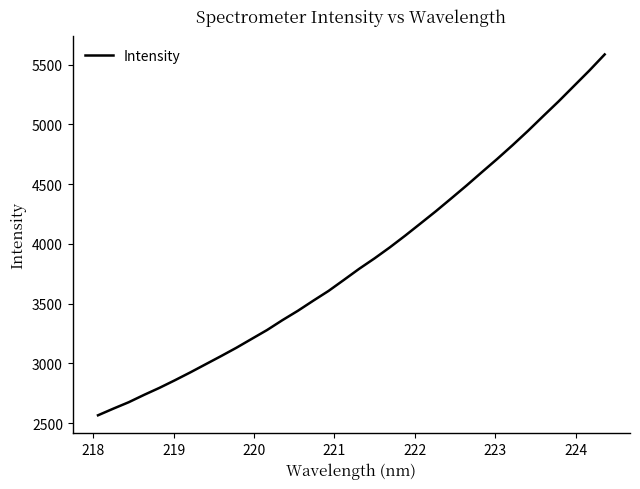

What is the maximum value shown in the chart?

5585.5